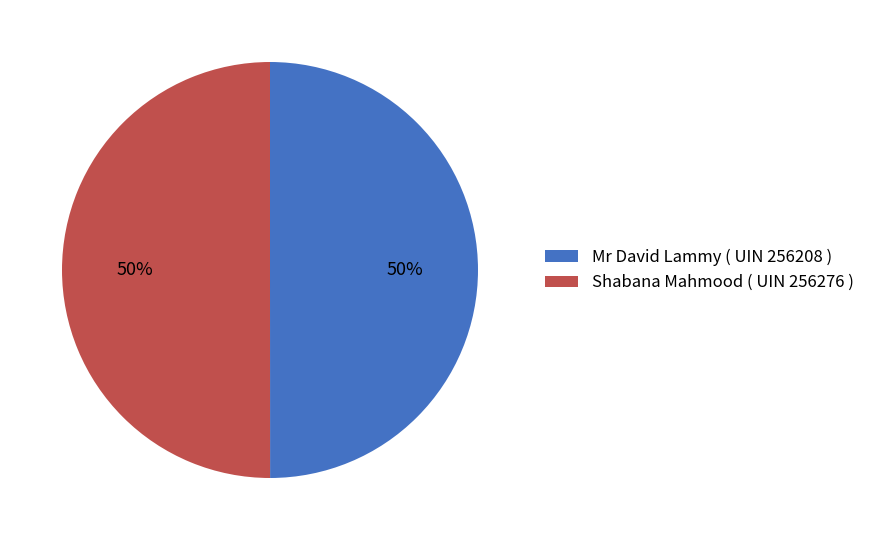

How many slices are in this pie chart?

2